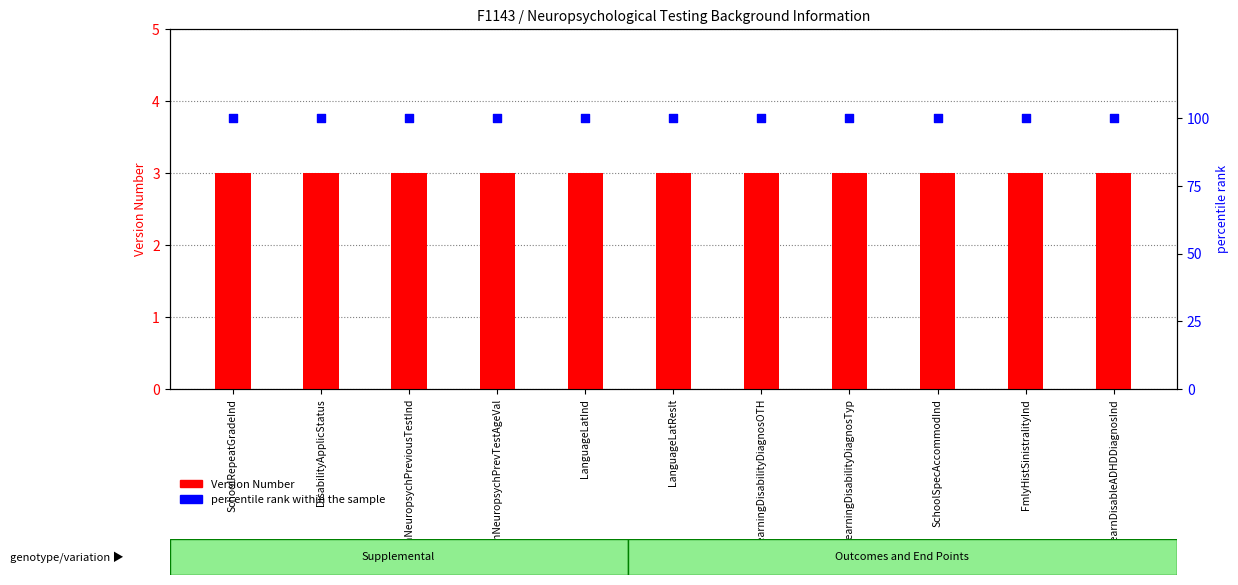

Which series reaches the maximum Y coordinate?

percentile rank within the sample